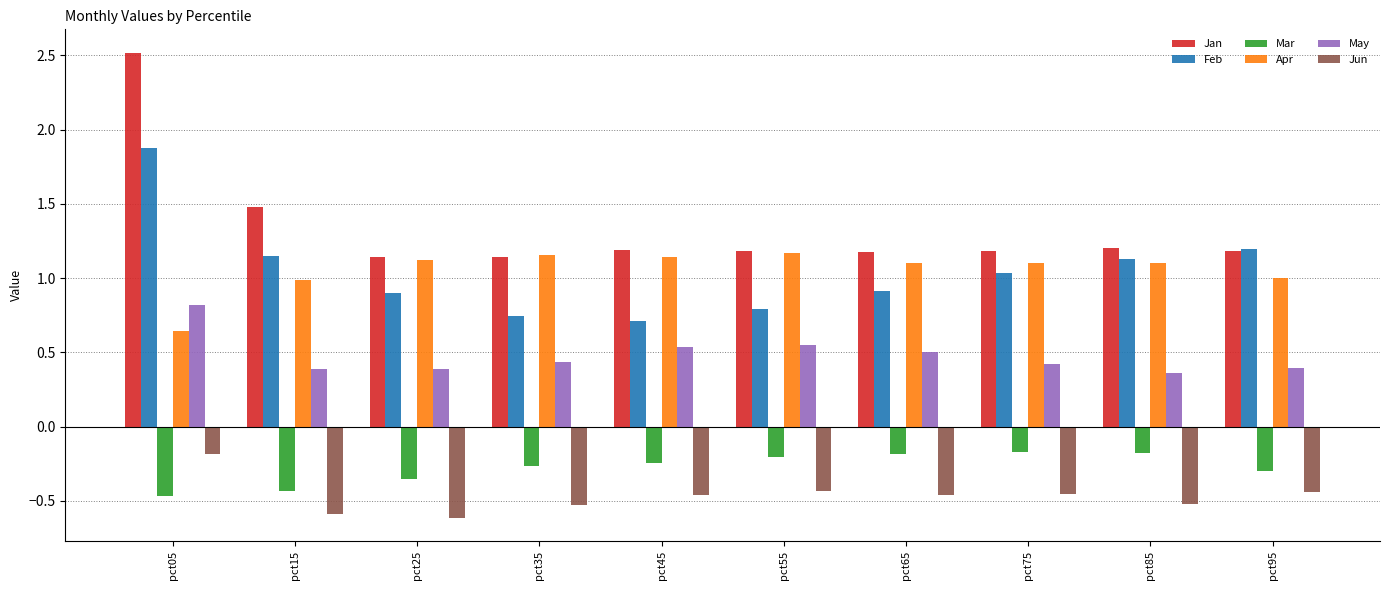

Which series has the largest range (max minus min)?

Jan